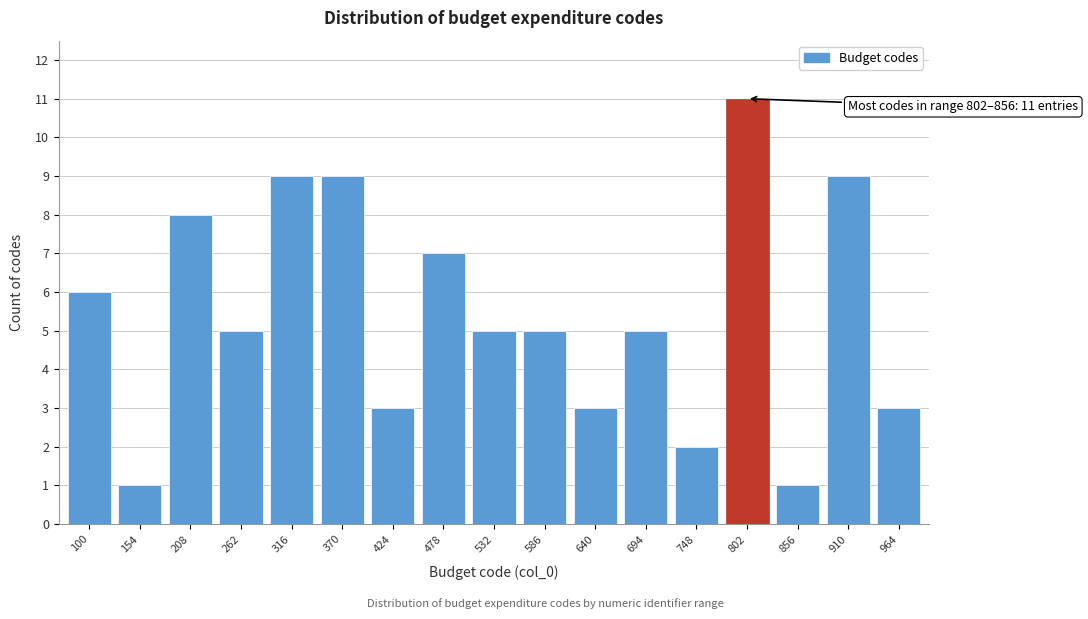

Reading left to right, extract all data points from this chart.

100=6	154=1	208=8	262=5	316=9	370=9	424=3	478=7	532=5	586=5	640=3	694=5	748=2	802=11	856=1	910=9	964=3